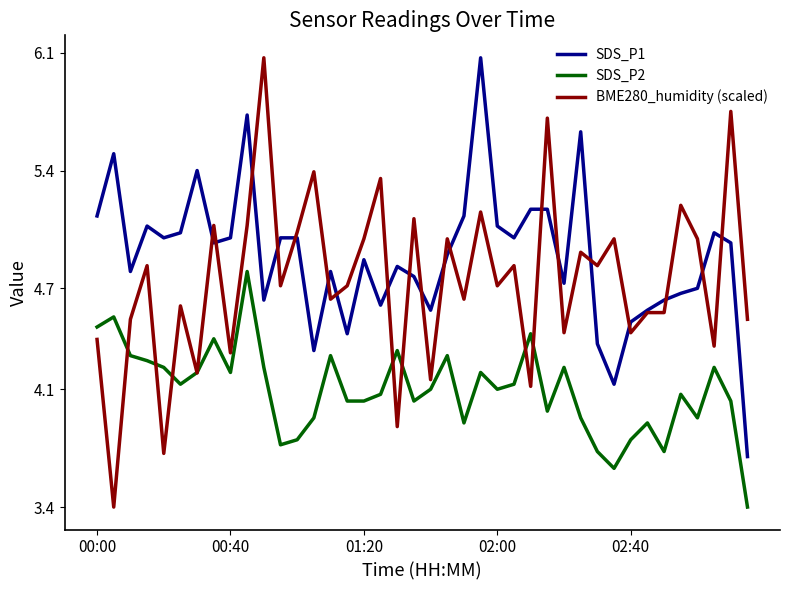

What is the minimum value for BME280_humidity (scaled)?

3.4